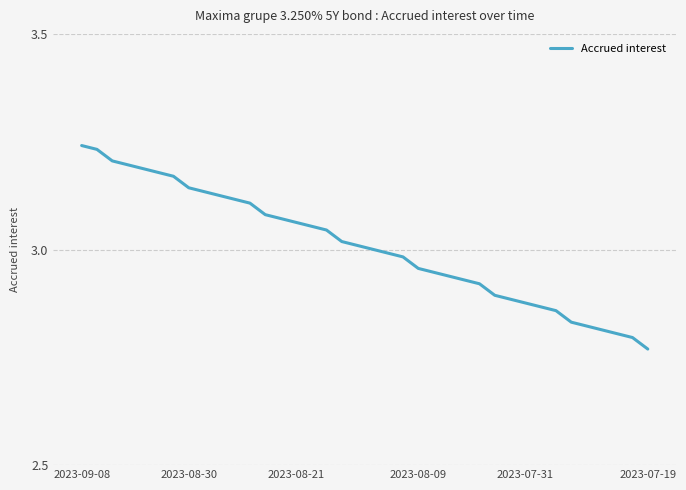

Does the chart have visible grid lines?

Yes